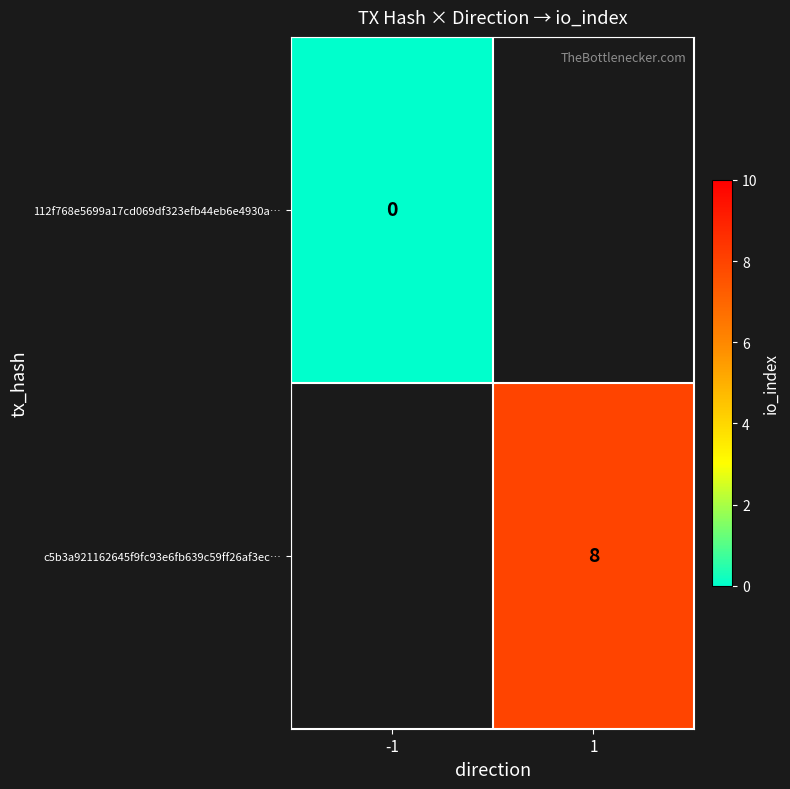

True or false: c5b3a921162645f9fc93e6fb639c59ff26af3ec… has a value of 8 at 1.

True